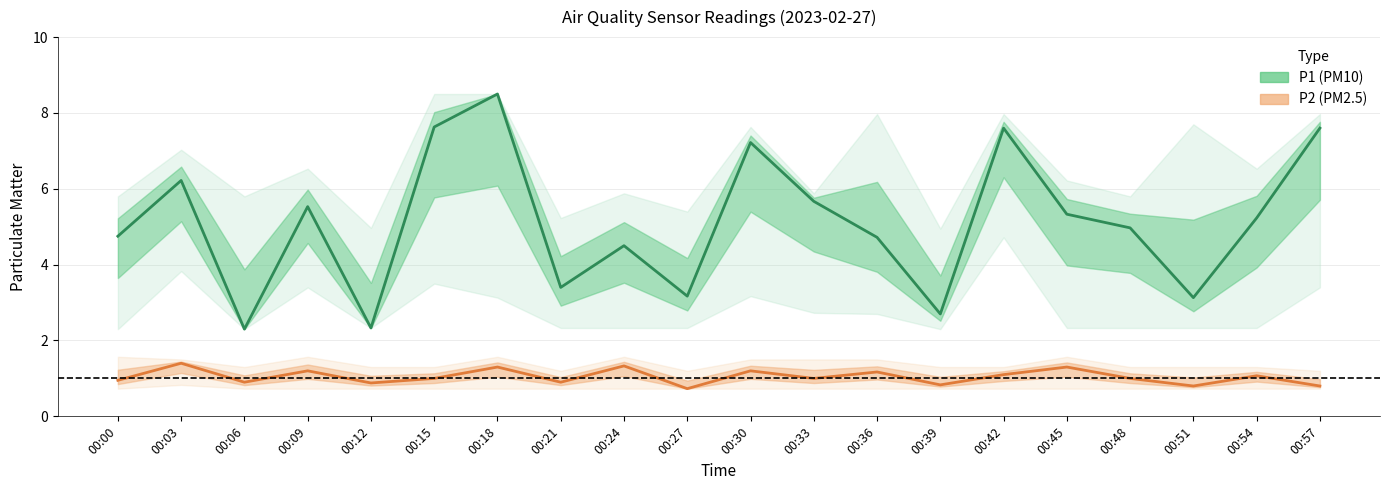

Which series has the largest total across all categories?

P1 (PM10)